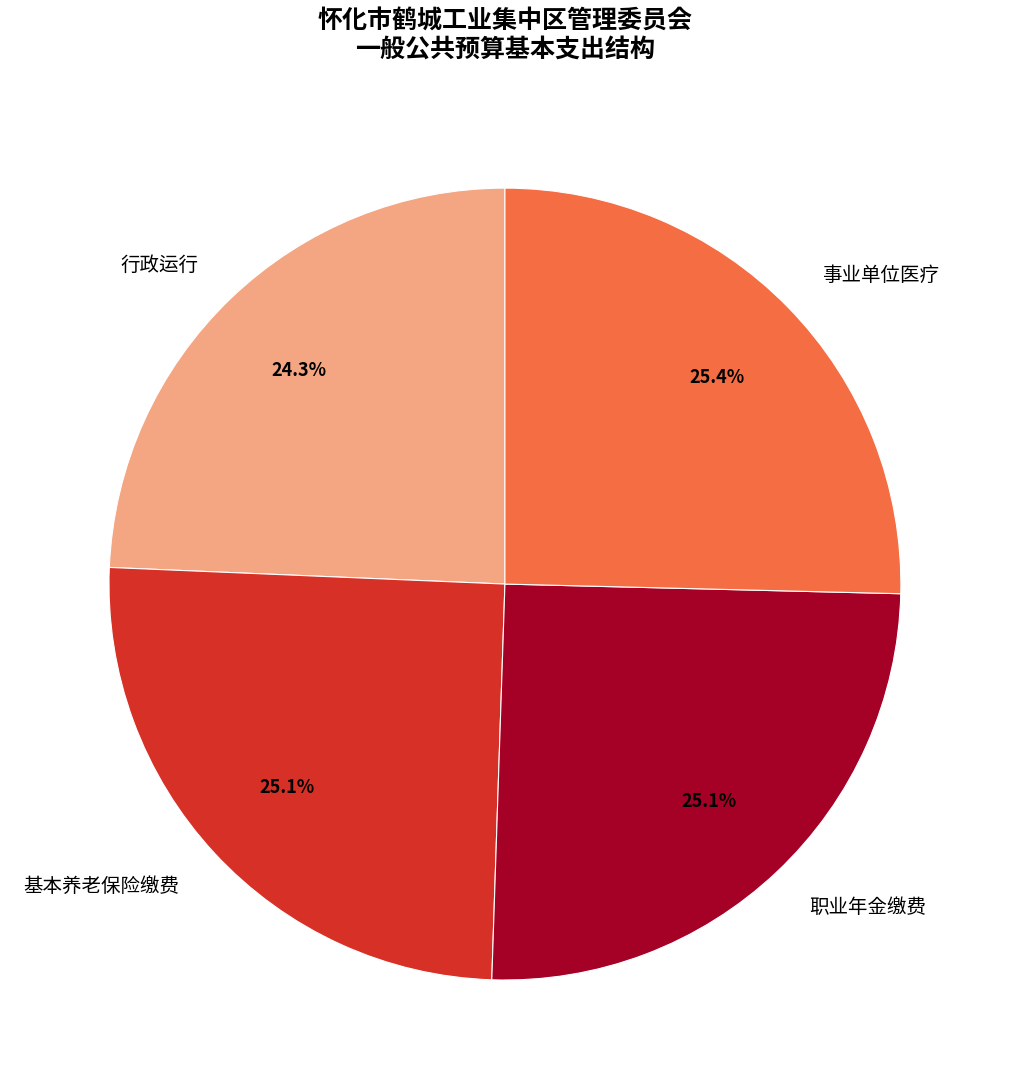

How many segments does this pie chart have?

4